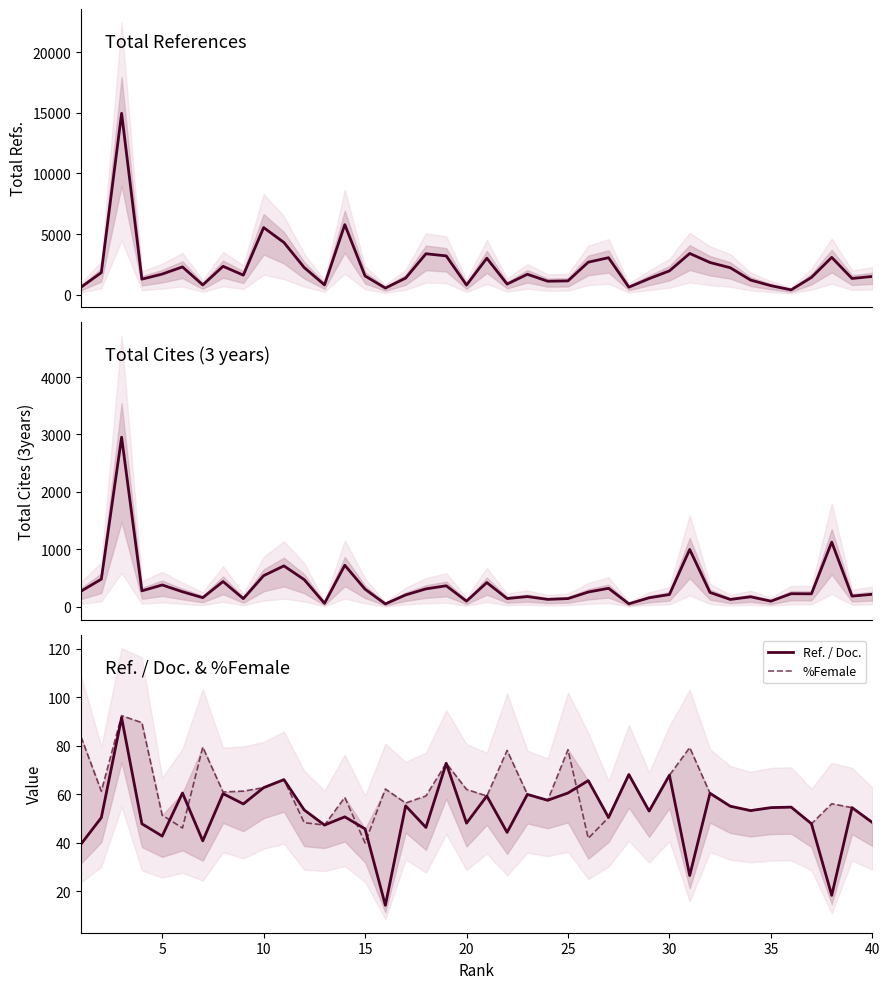

The value of Ref. / Doc. at 15 is 45.8. True or false?

True